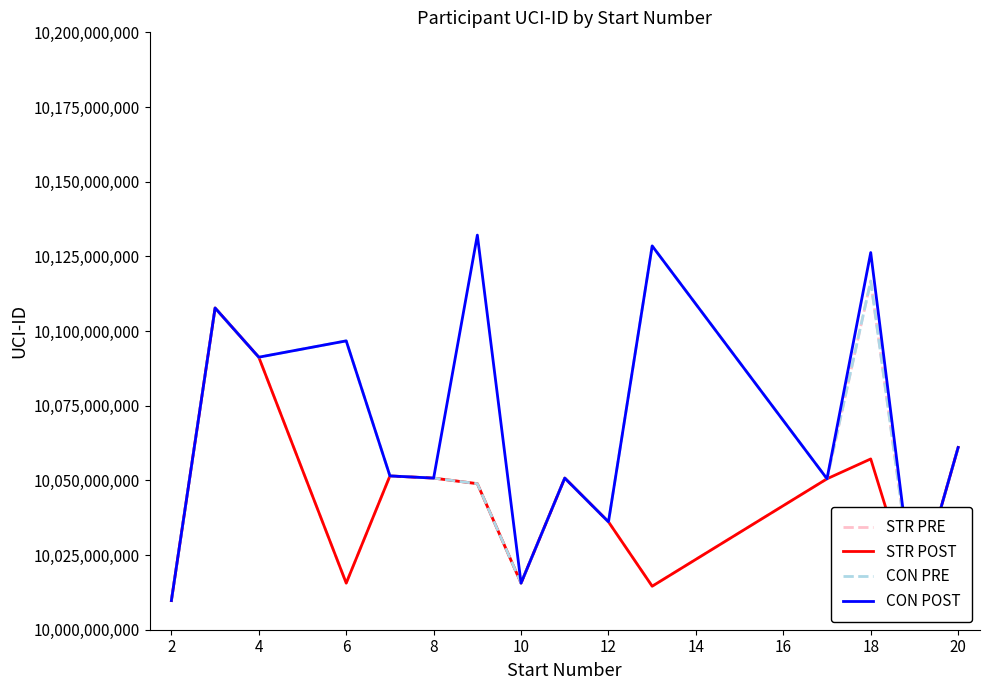

What is the greatest value displayed?

10132115802